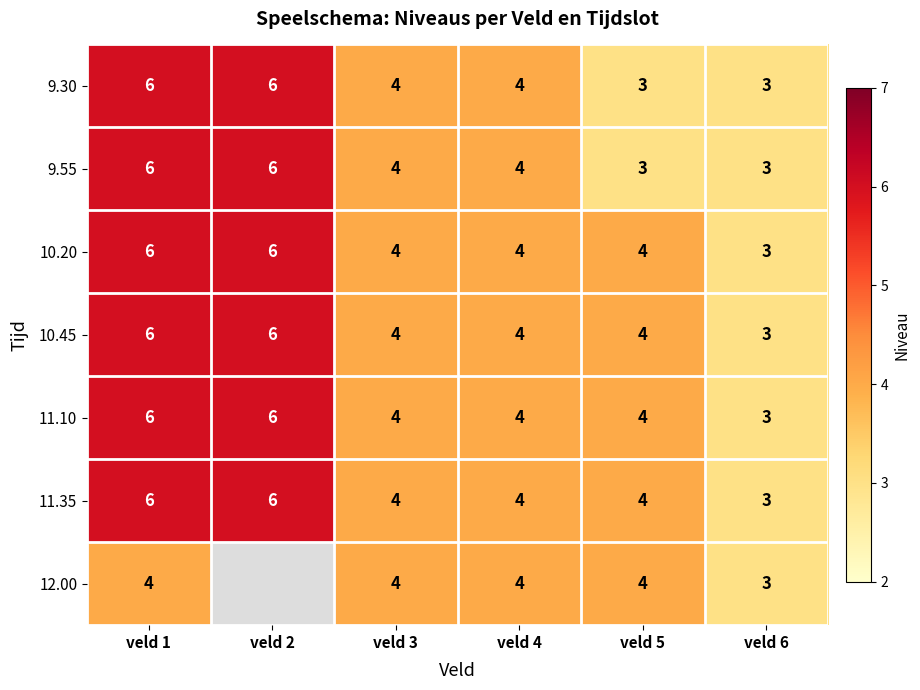

Is it true that 10.20 equals 4.0 at veld 6?

False